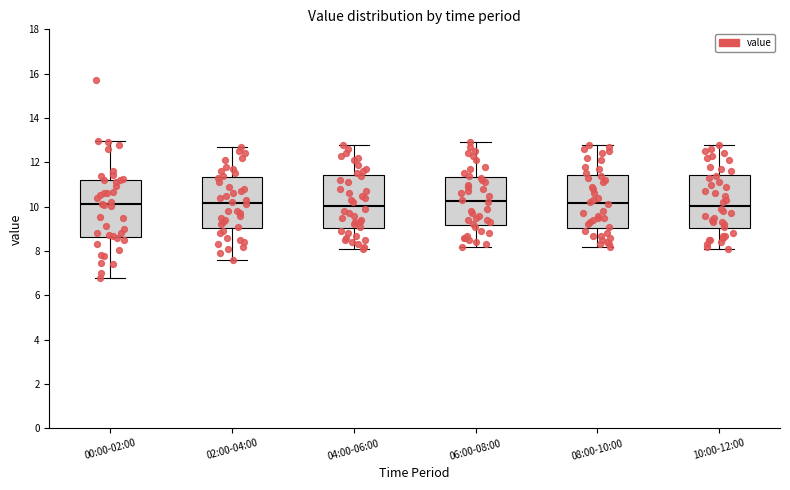

Reading left to right, read every box against the y-axis: the position of its median line, the range the box covers, and the ends of its whiskers. The values are not printed on the chart, so give them approximately, as read against the axis.

00:00-02:00: median 10.2, box 8.6 to 11.2, whiskers 6.8 to 13.0
02:00-04:00: median 10.2, box 9.0 to 11.4, whiskers 7.6 to 12.8
04:00-06:00: median 10.0, box 9.0 to 11.4, whiskers 8.2 to 12.8
06:00-08:00: median 10.2, box 9.2 to 11.4, whiskers 8.2 to 13.0
08:00-10:00: median 10.2, box 9.0 to 11.4, whiskers 8.2 to 12.8
10:00-12:00: median 10.0, box 9.0 to 11.4, whiskers 8.2 to 12.8